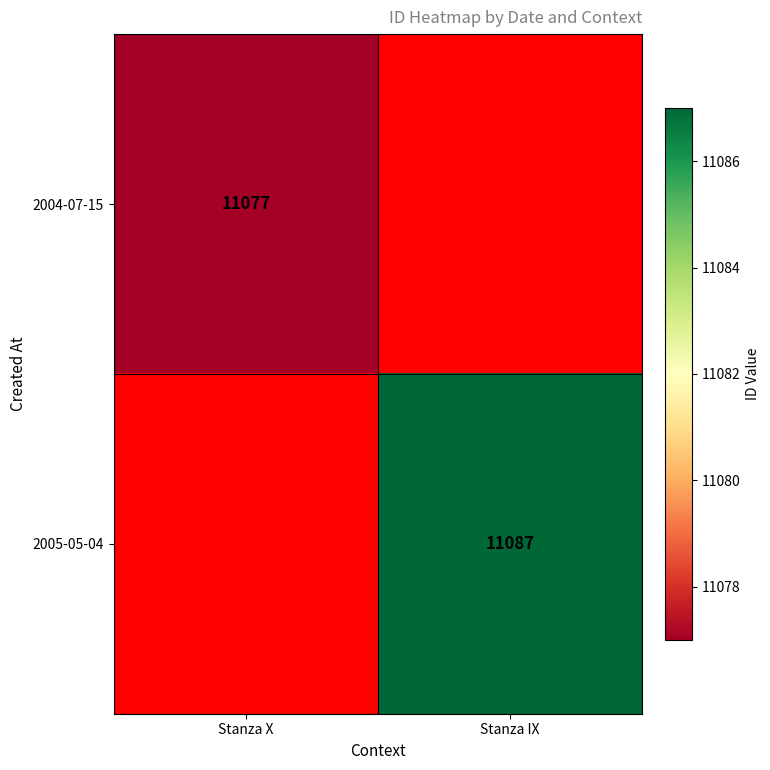

The value of 2005-05-04 at Stanza IX is 11087. True or false?

True